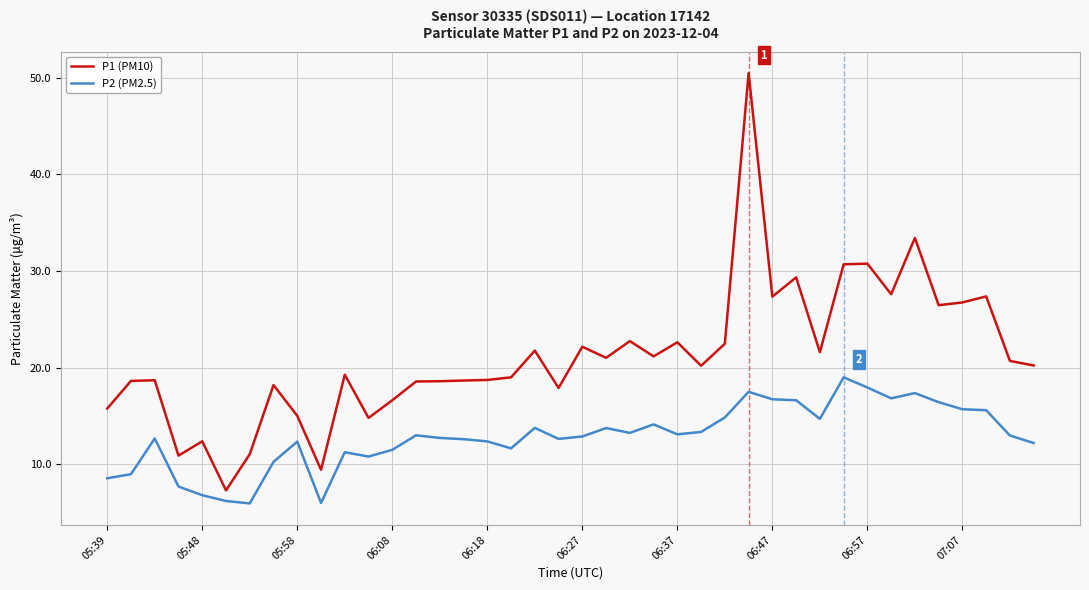

True or false: P2 (PM2.5) and P1 (PM10) cross at least once.

False